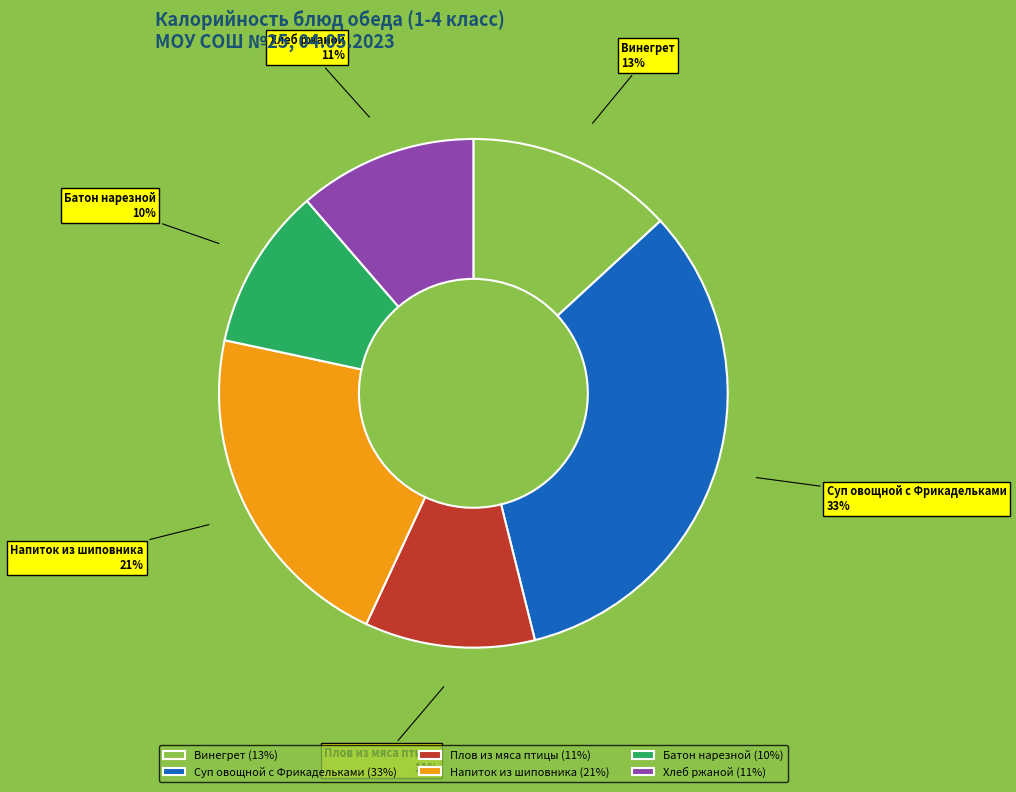

Which category has the smallest portion of the pie?

Батон нарезной